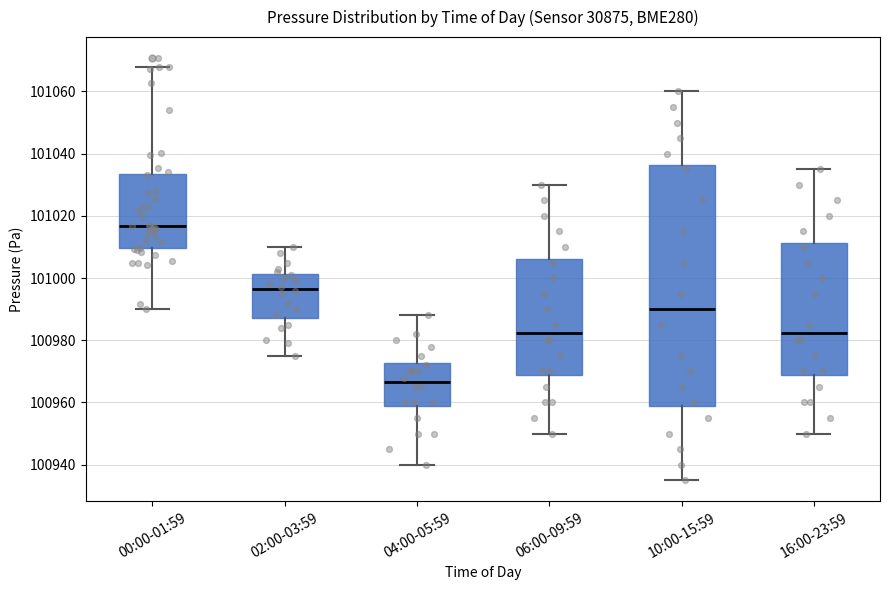

Comparing the boxes themselves (not the whiskers), which one is the tallest?

10:00-15:59